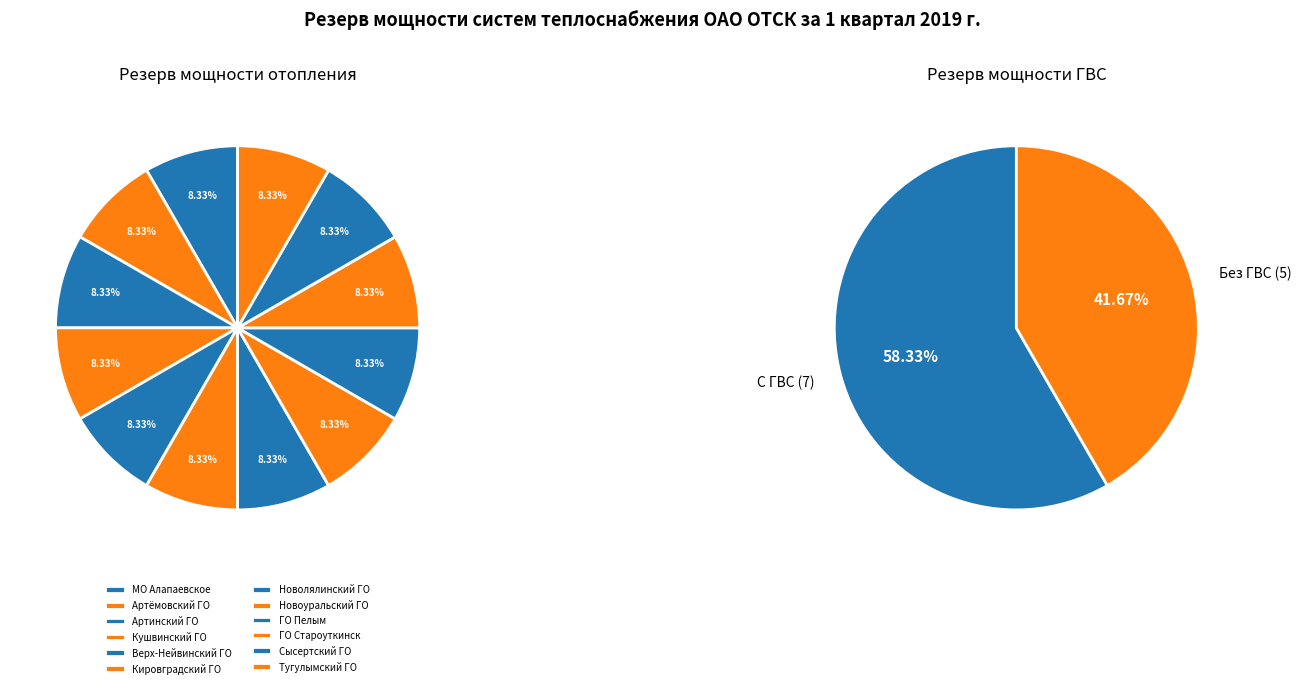

The ГО Пелым slice represents 19% of the pie. True or false?

False